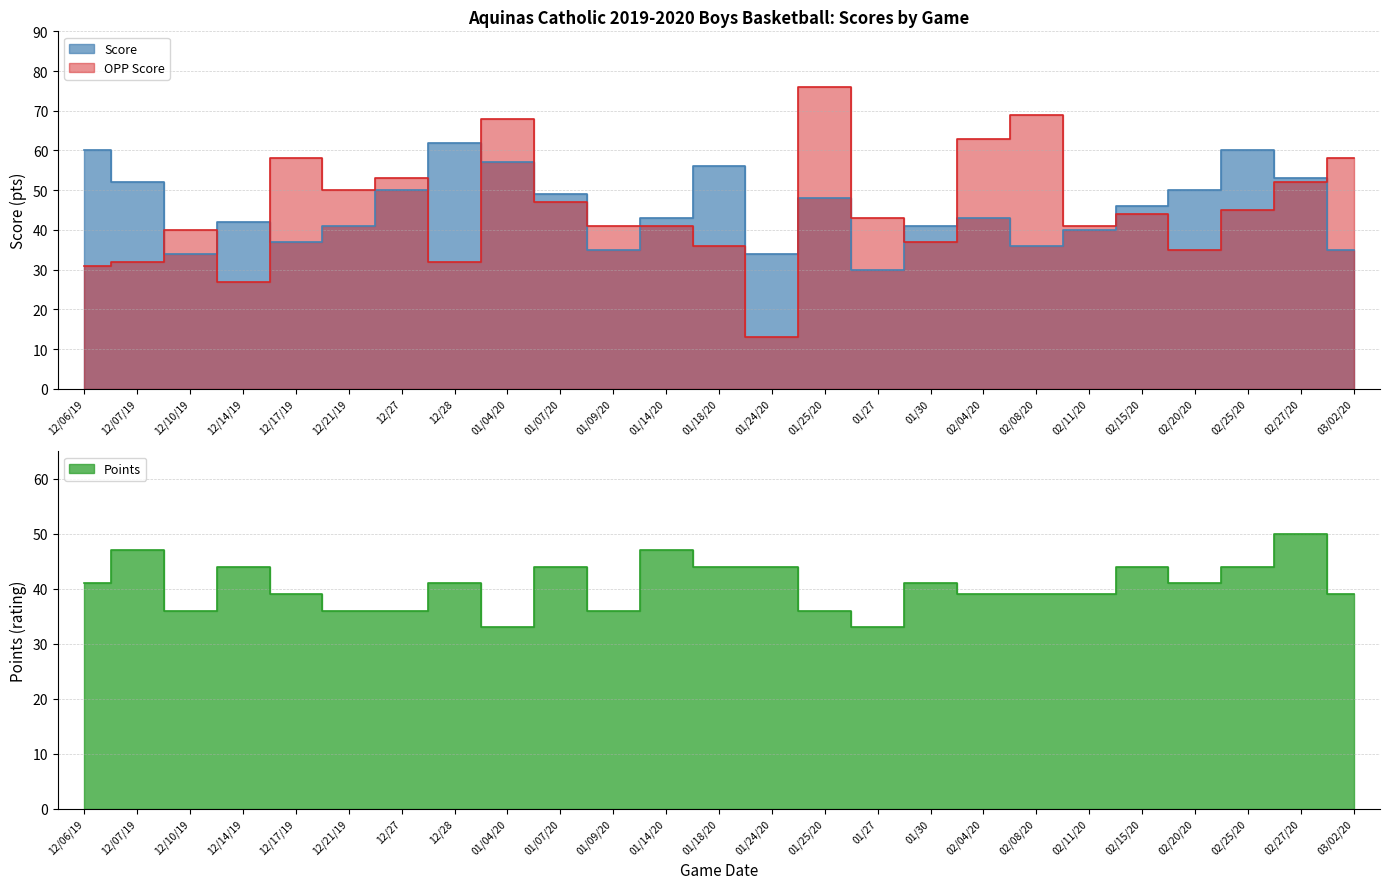

In opp_score, how many points are higher than both neighbors (excluding endpoints)?

7